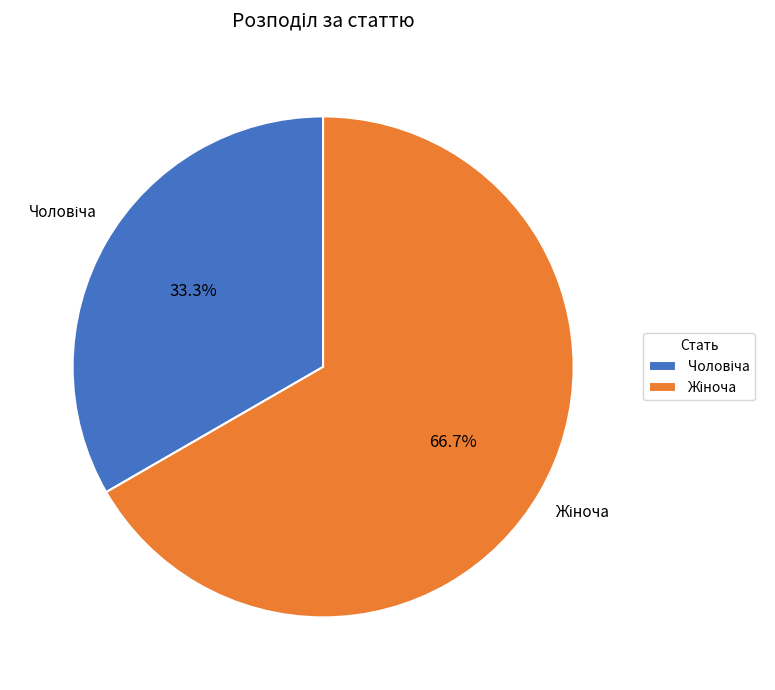

Does any single category account for the majority?

Yes